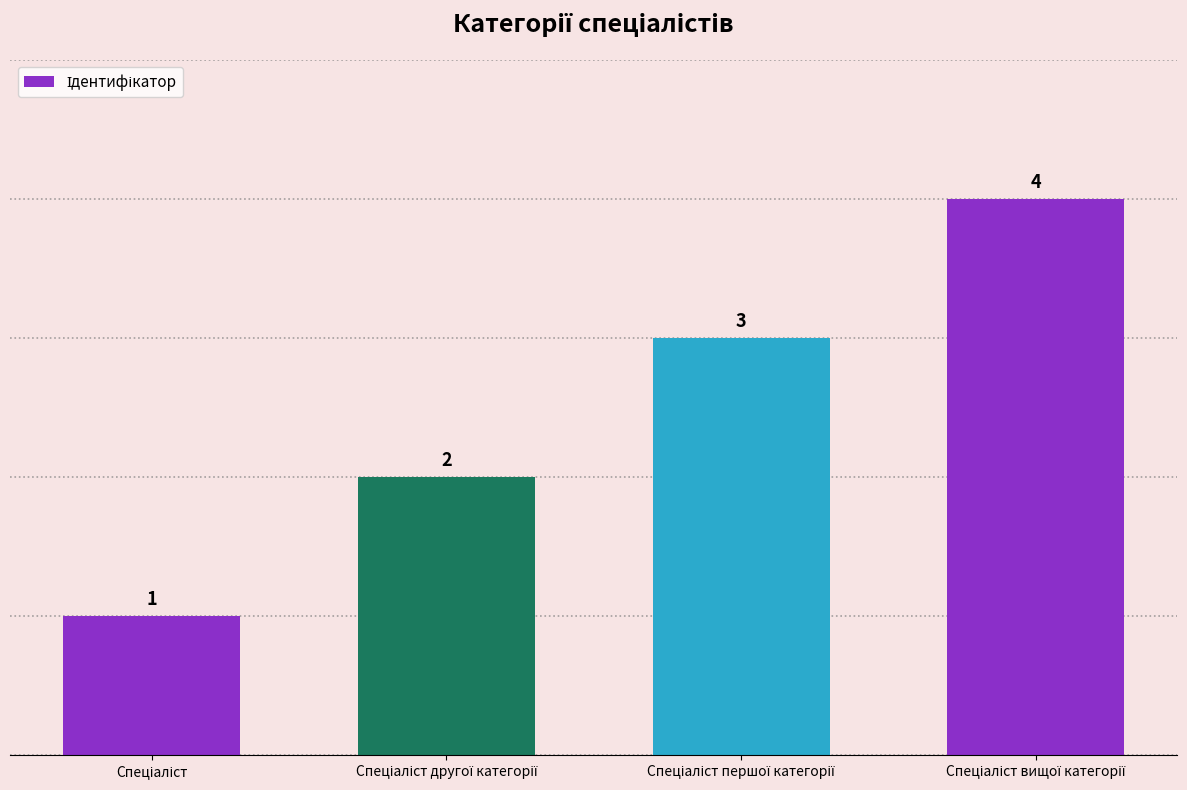

What is the difference between the maximum and minimum values?

3